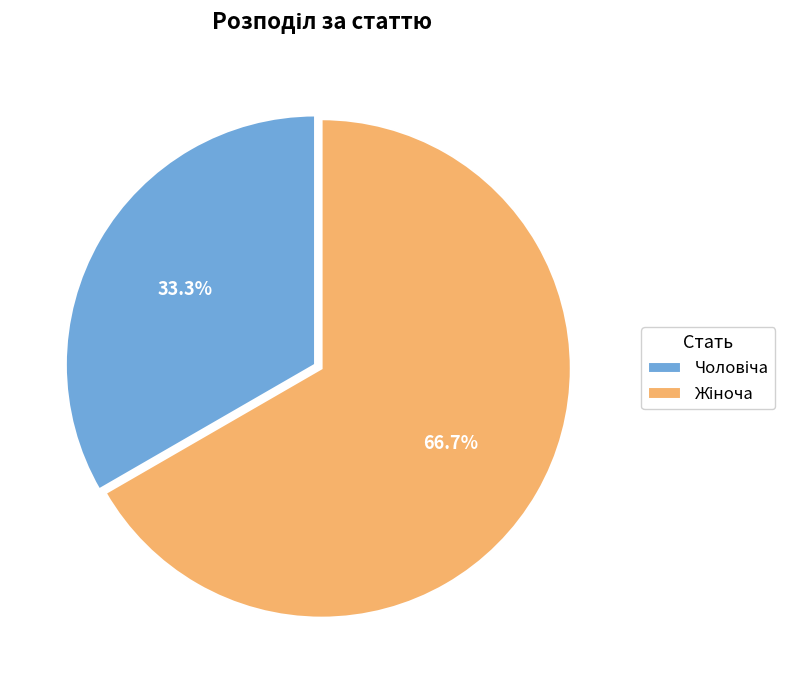

Does any single category account for the majority?

Yes